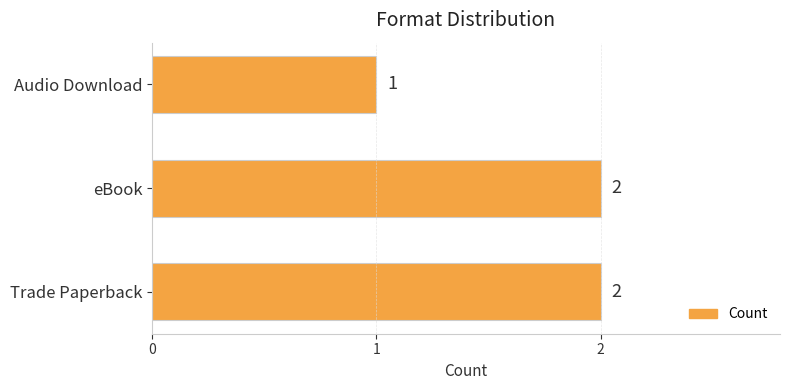

Is it true that the value at Trade Paperback is 2?

True